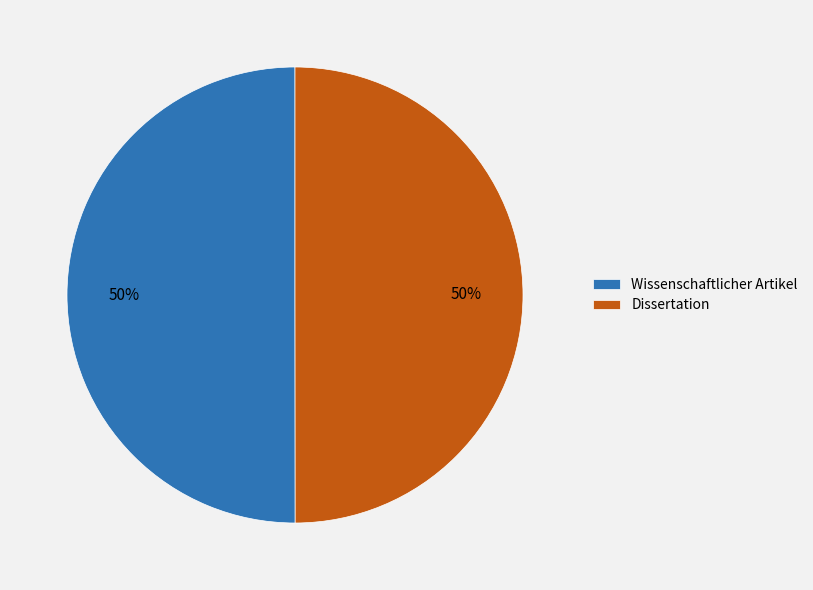

To the nearest percent, what is the combined percentage of Dissertation and Wissenschaftlicher Artikel?

100%